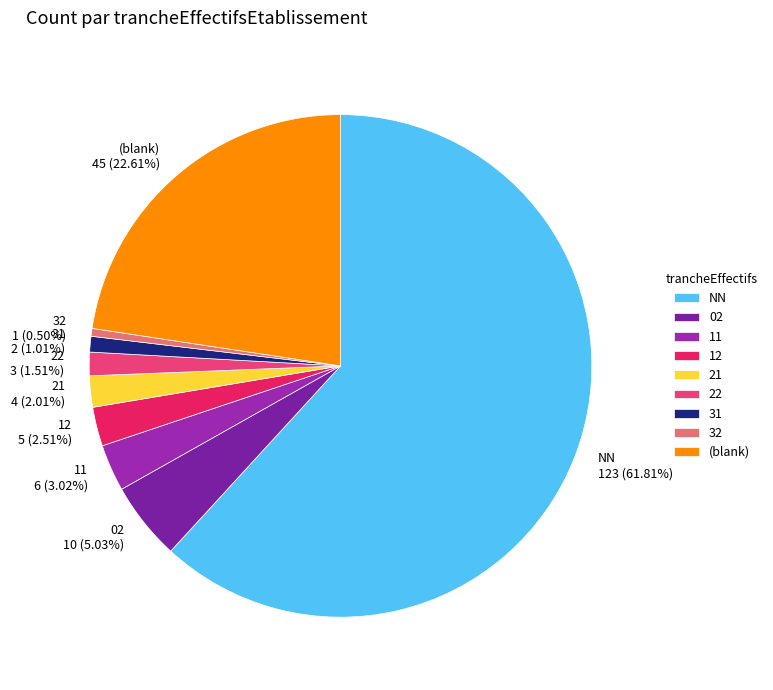

What percentage is the 12 slice, to the nearest percent?

3%